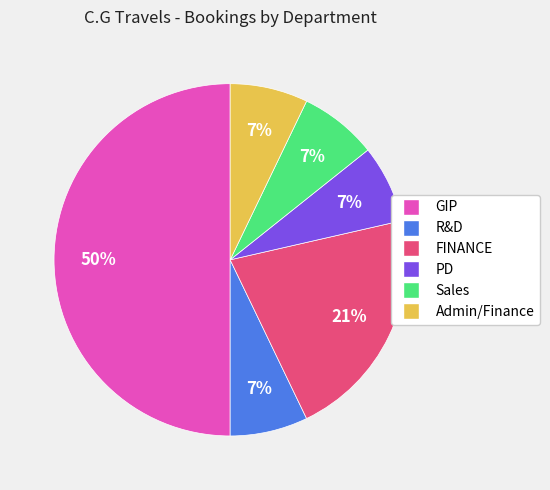

What is the ratio of the value at FINANCE to the value at Sales?

3.0